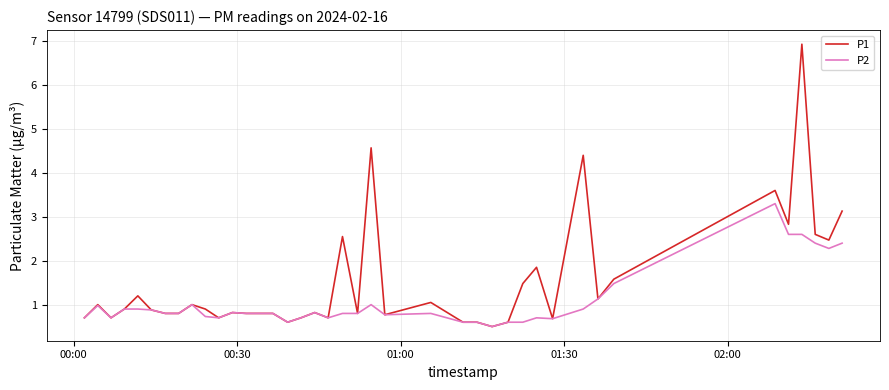

Rank the series by their average value, from highest to lowest.

P1, P2